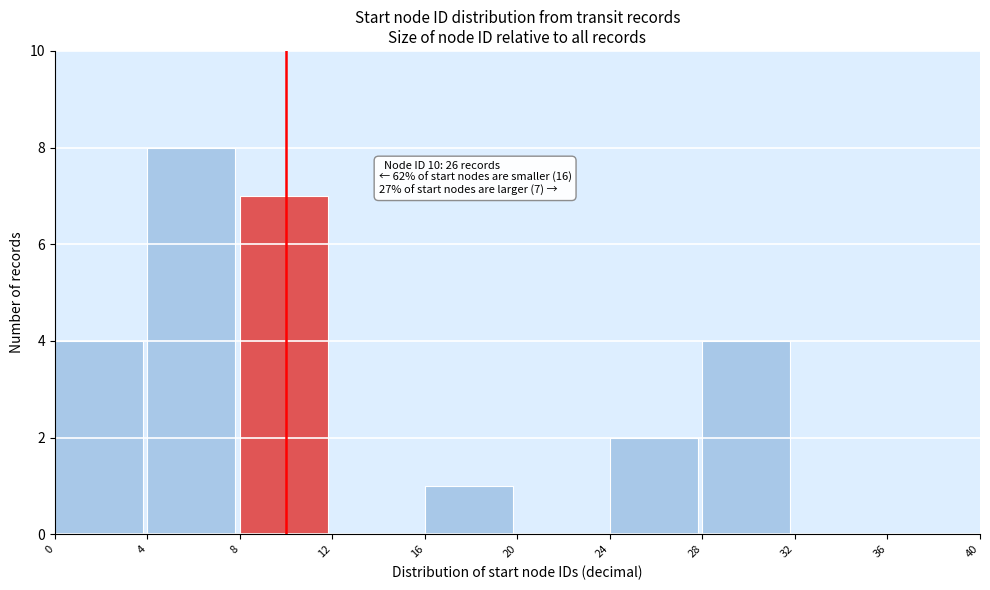

Over which range of the x-axis is the bar tallest?

4 to 8